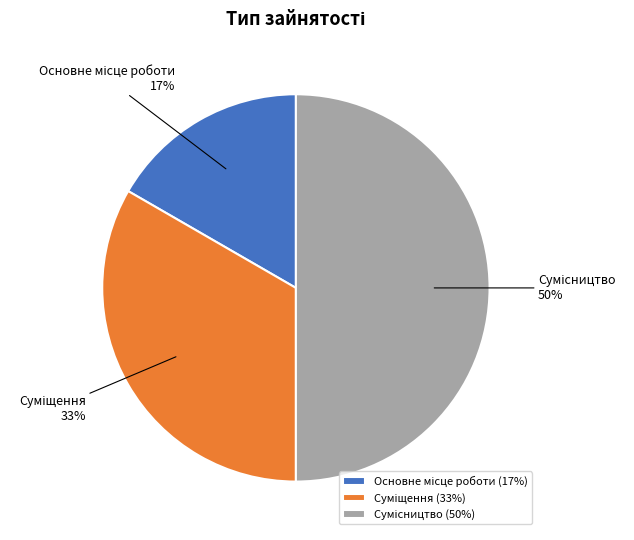

To the nearest percent, what is the difference between the largest and smallest slice percentages?

33%